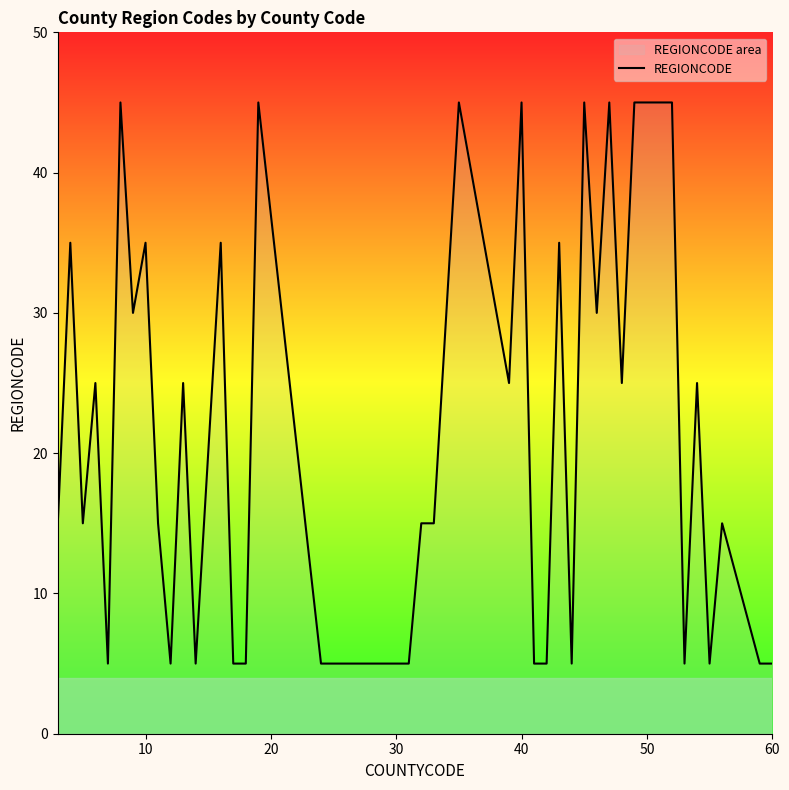

How many data points are less than 25?

20